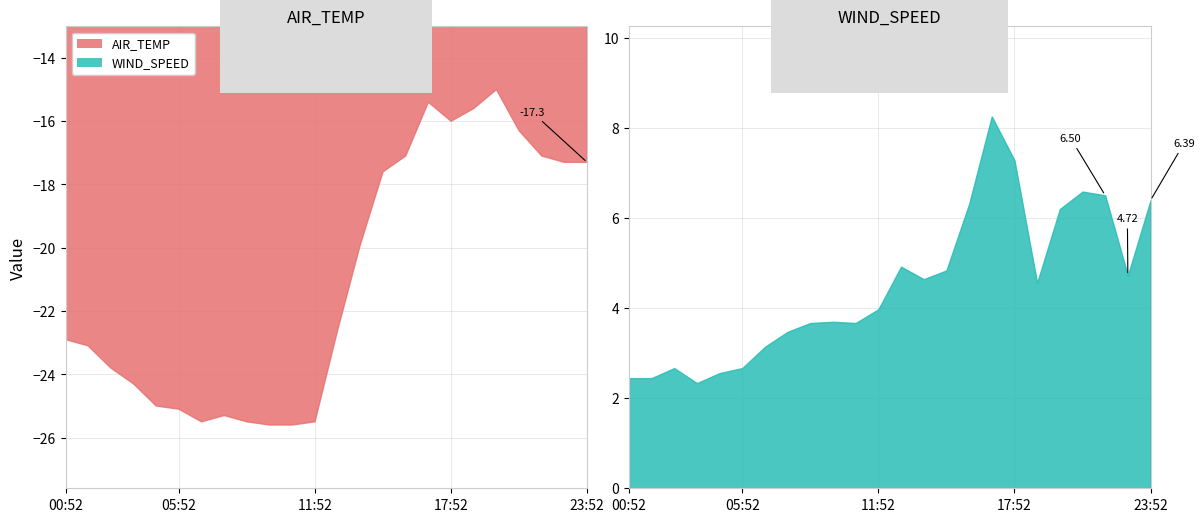

Where is AIR_TEMP nearest to the value -20?

13:52